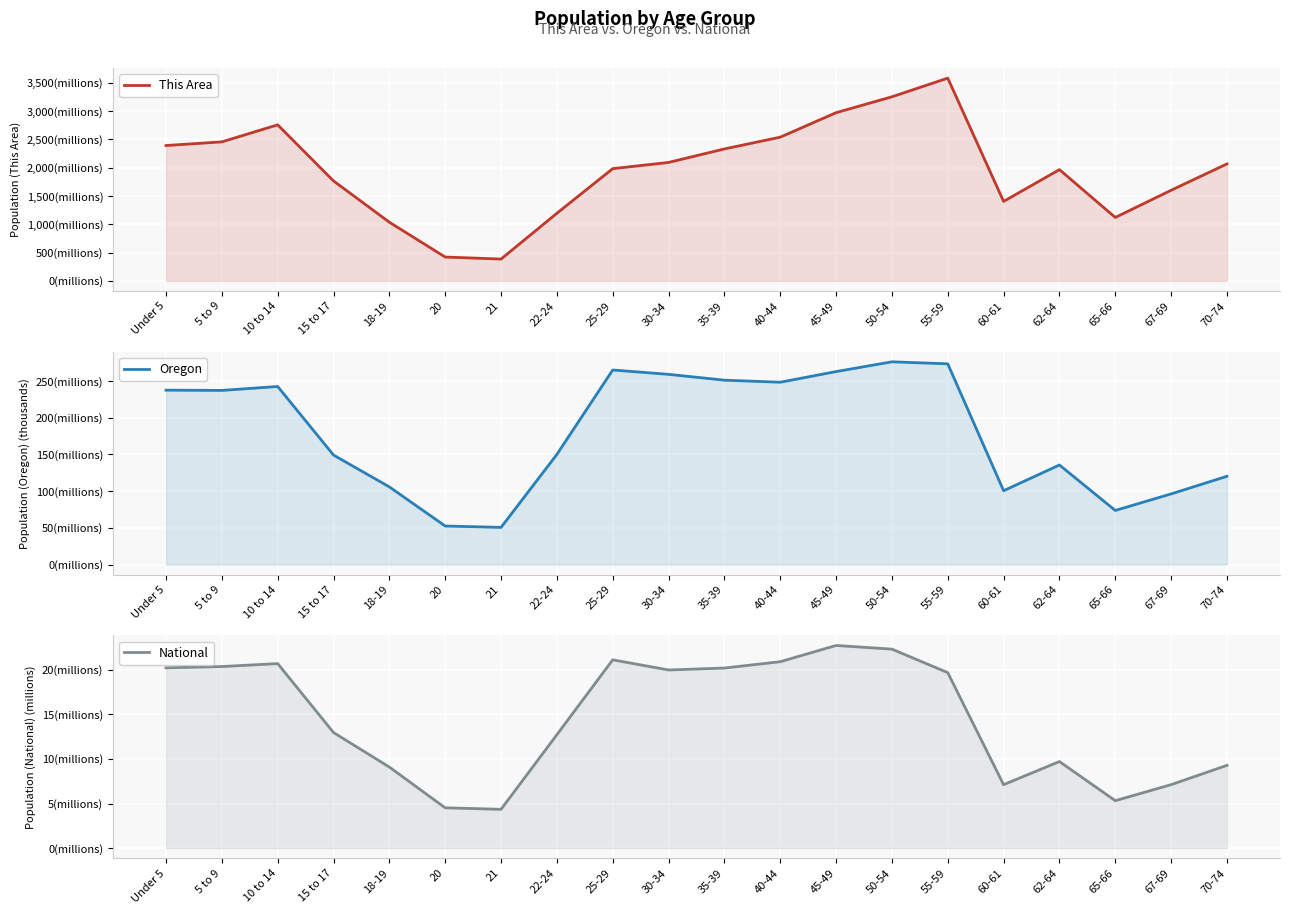

In Oregon, how many points are higher than both neighbors (excluding endpoints)?

4